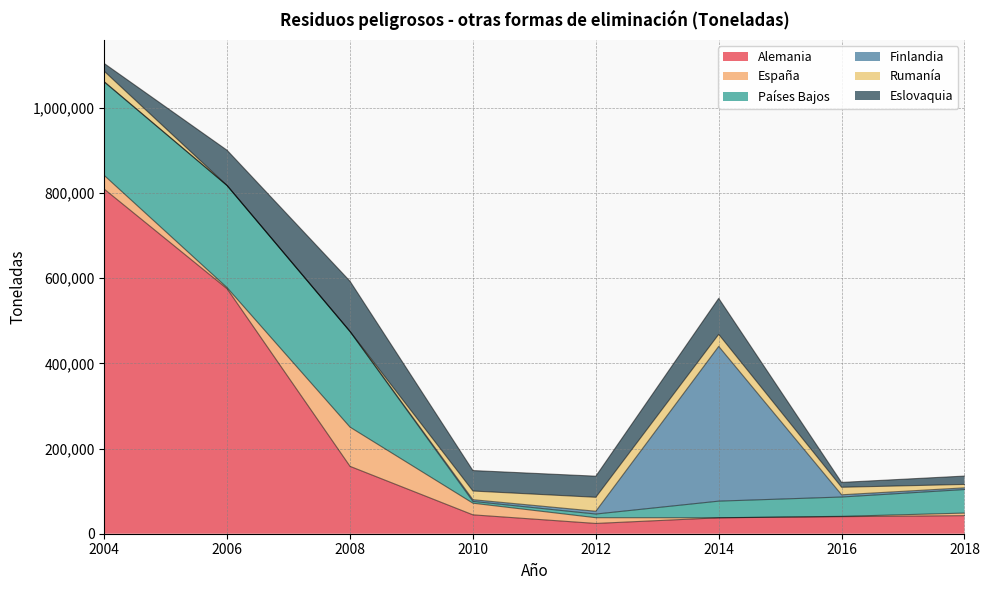

True or false: Finlandia has more than 2 interior local peaks.

False